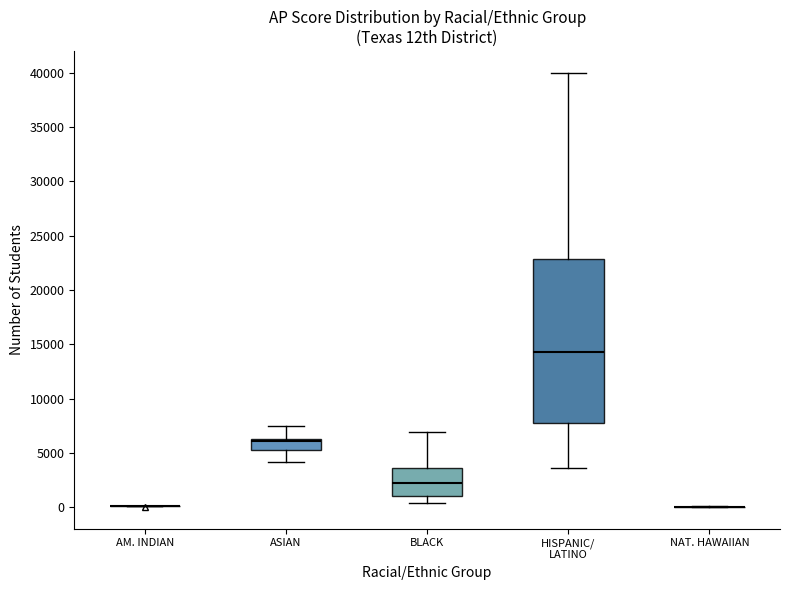

Where is the upper edge of the box for BLACK on the y-axis? The values are not printed on the chart, so give them approximately, as read against the axis.

3500